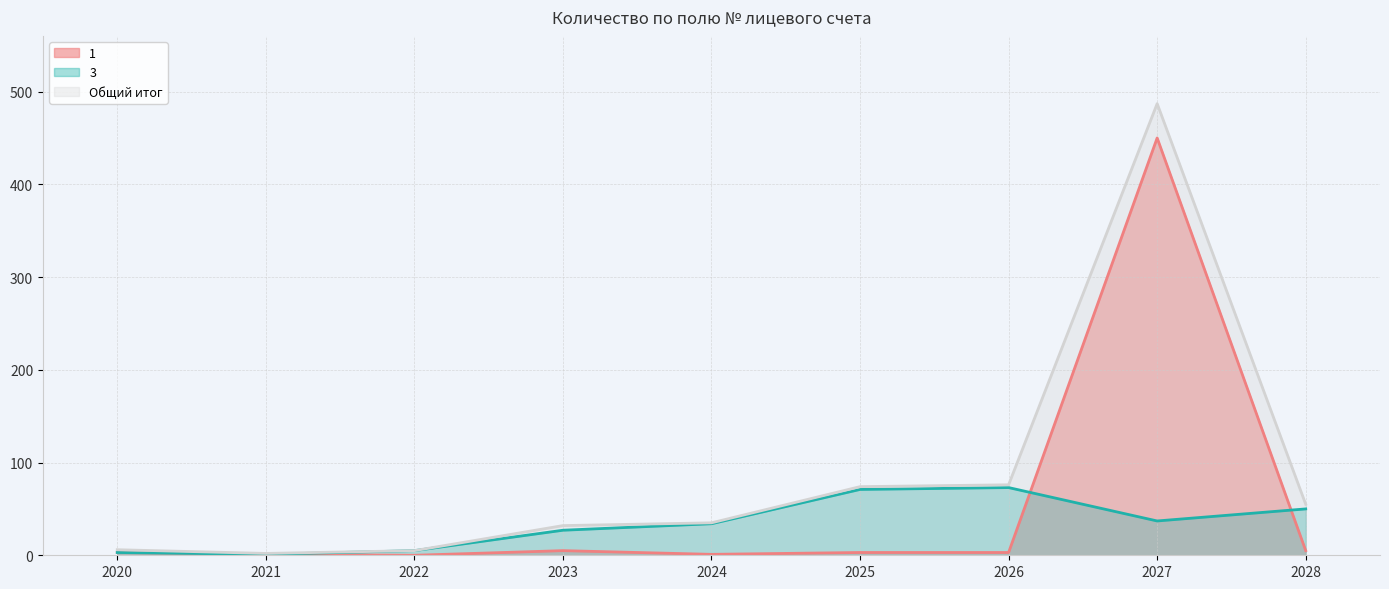

Reading left to right, what are all the values shown in this chart?

1: 2020=3	2021=1	2022=0	2023=5	2024=1	2025=3	2026=3	2027=450	2028=5
3: 2020=3	2021=1	2022=5	2023=27	2024=34	2025=71	2026=73	2027=37	2028=50
Общий итог: 2020=6	2021=2	2022=5	2023=32	2024=35	2025=74	2026=76	2027=487	2028=55